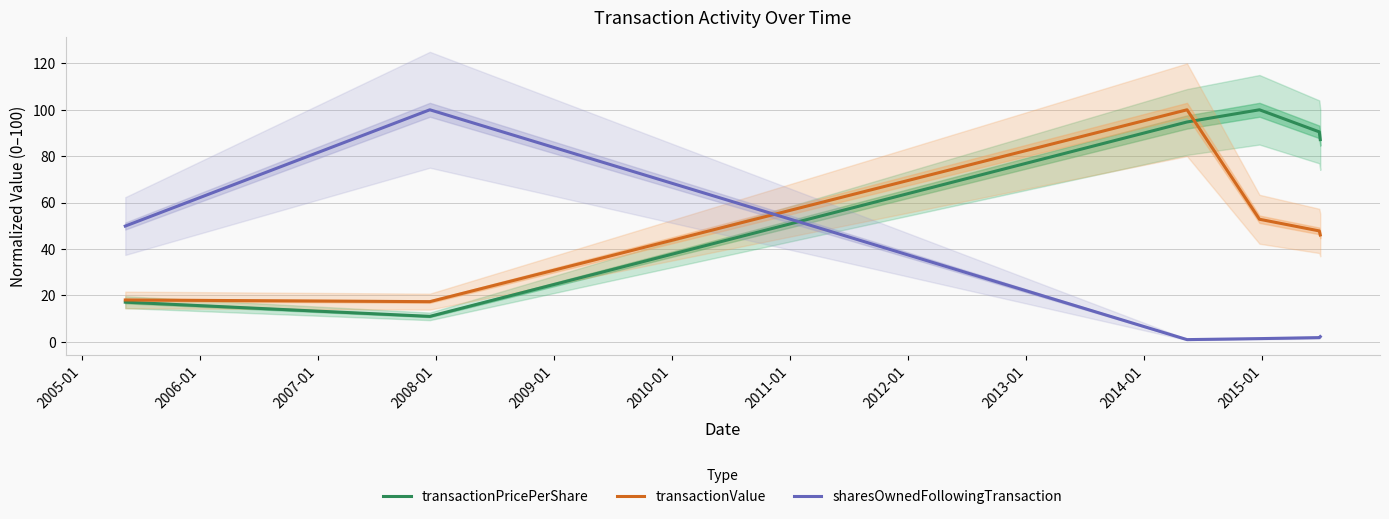

What is the maximum value for transactionValue?

100.0